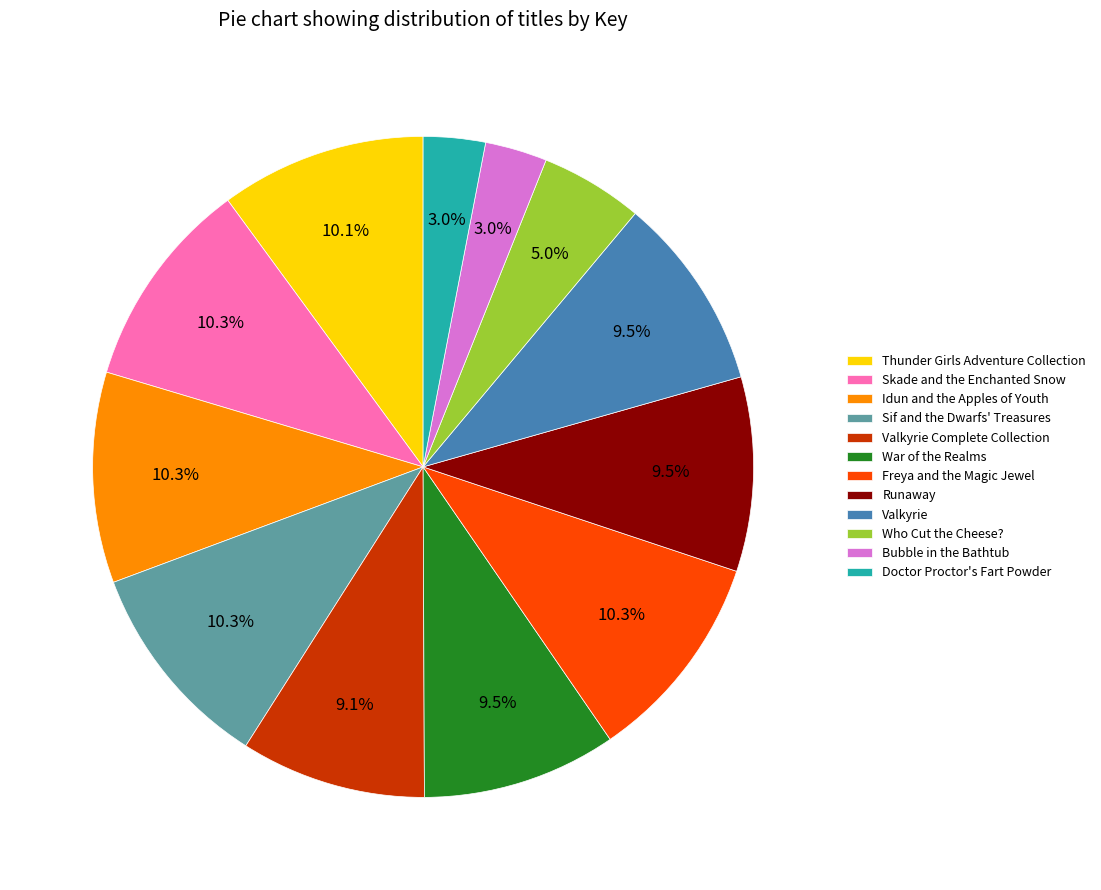

Count the number of slices in the pie.

12